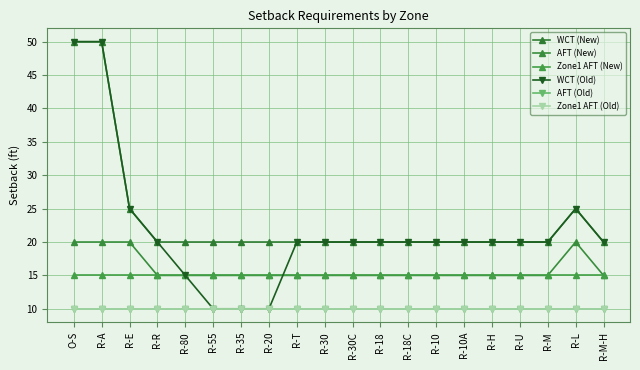

What is the average value of the WCT (Old) series?

22